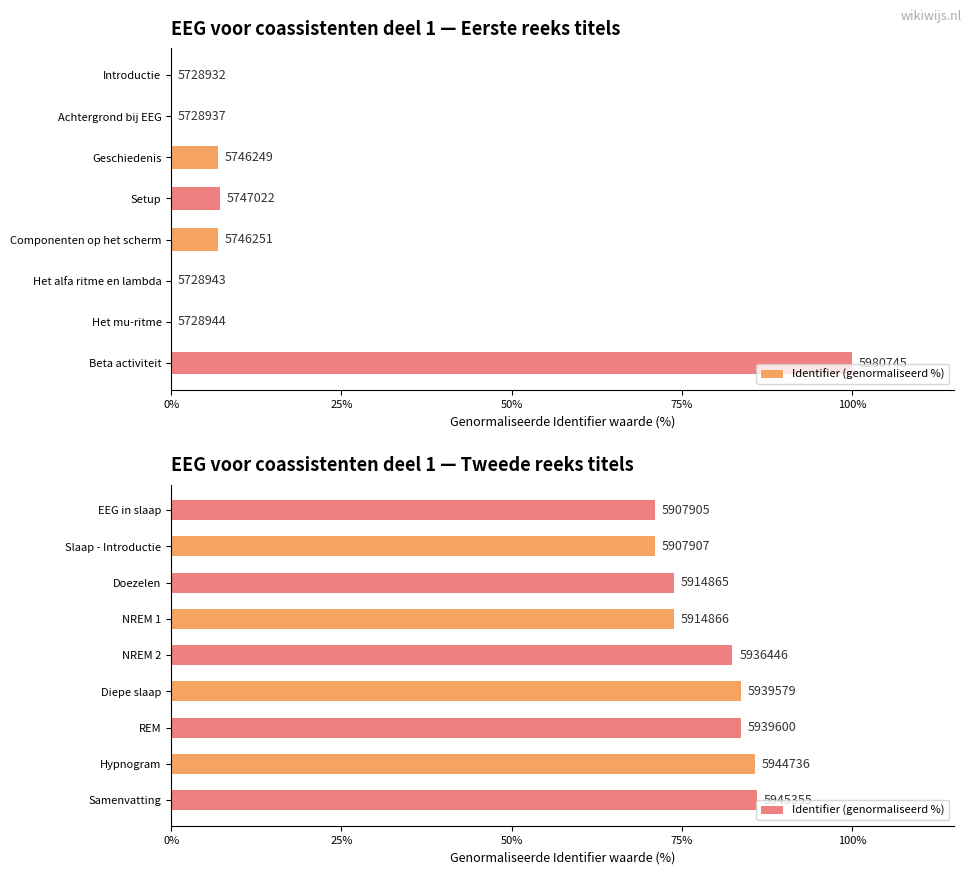

The chart shows a value of 85.9 at Samenvatting. True or false?

True